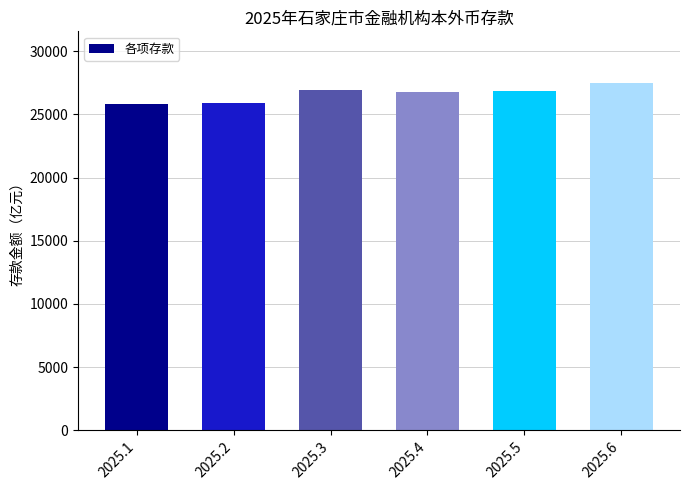

Count the number of data series in this chart.

1